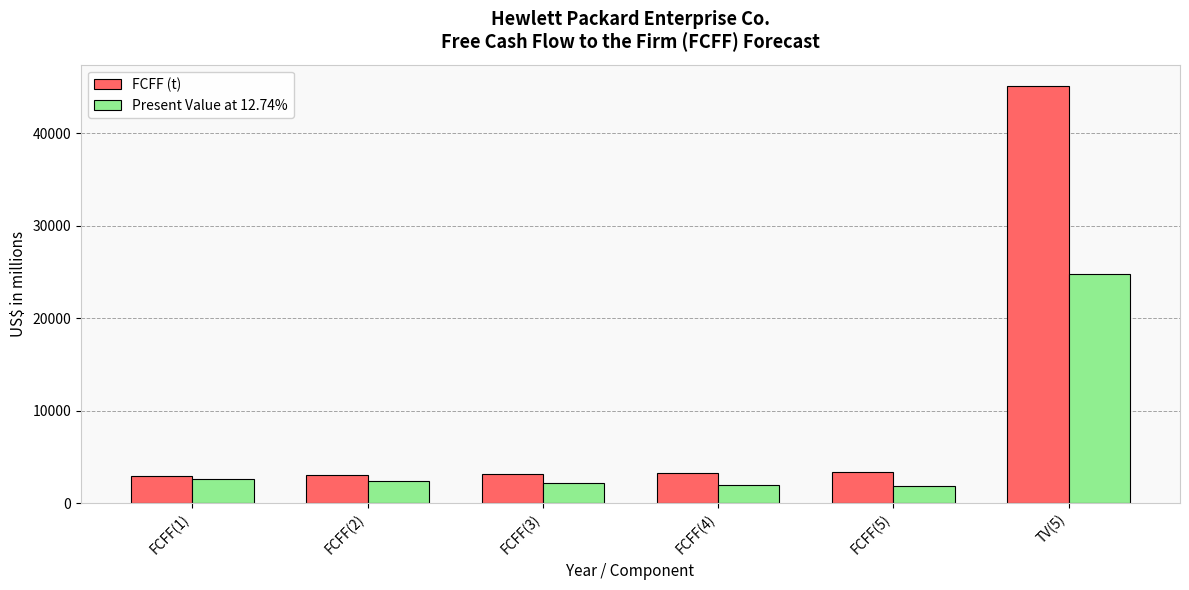

At which category is the sum across all series the highest?

TV(5)